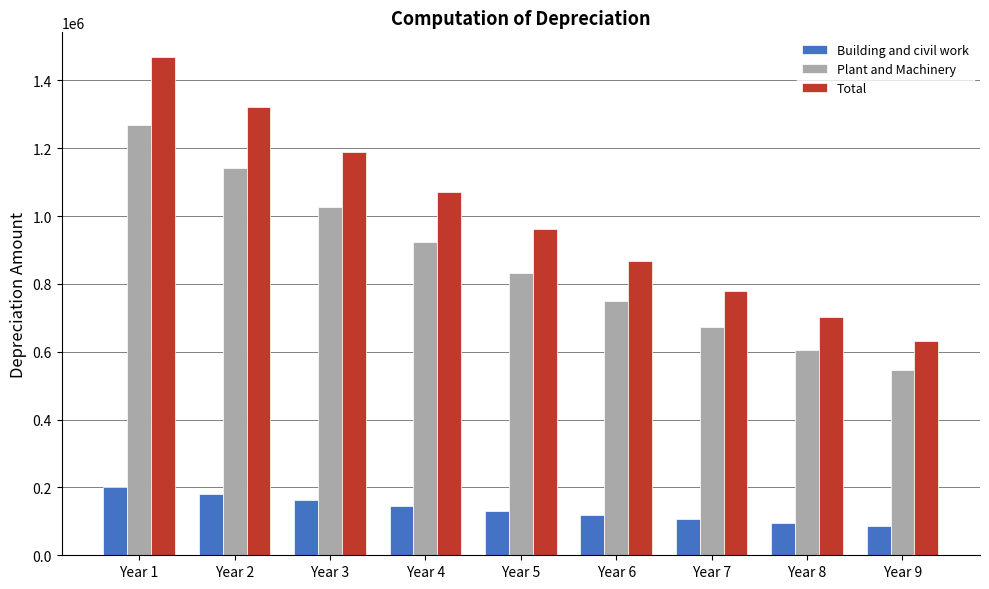

What is the average value of the Building and civil work series?

136128.8